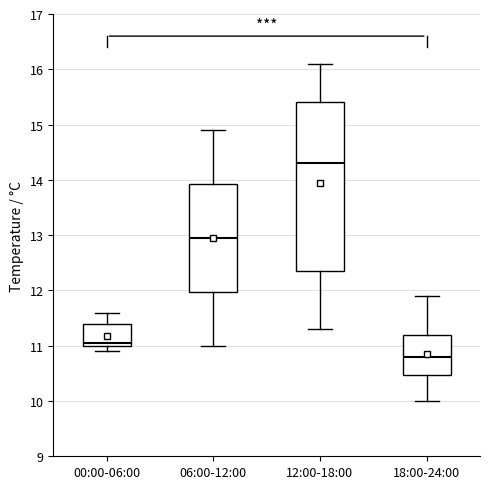

Where does the lower whisker of the box for 06:00-12:00 end on the y-axis? The values are not printed on the chart, so give them approximately, as read against the axis.

11.0